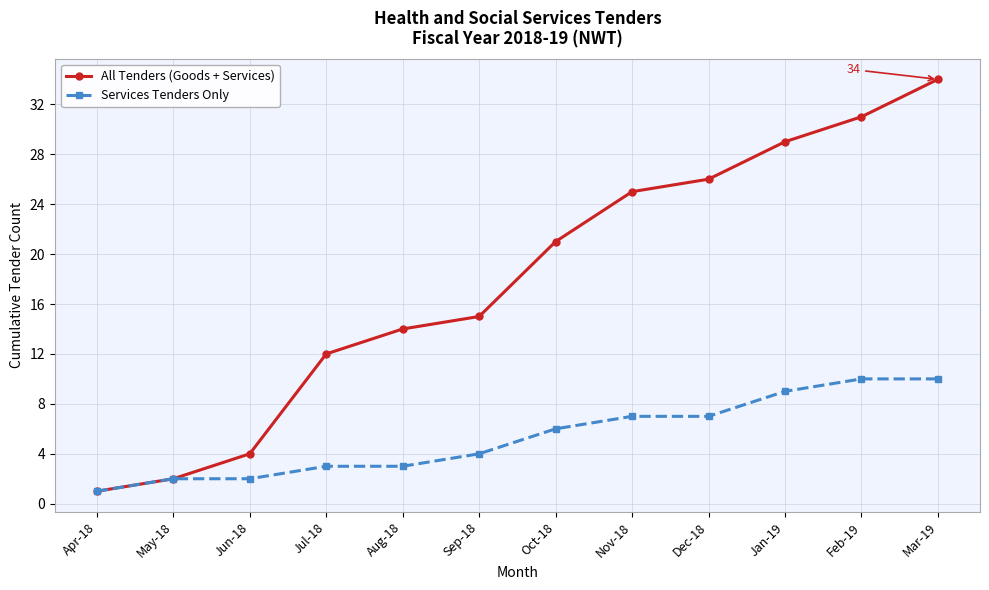

Is it true that Services Tenders Only equals 3 at Jul-18?

True